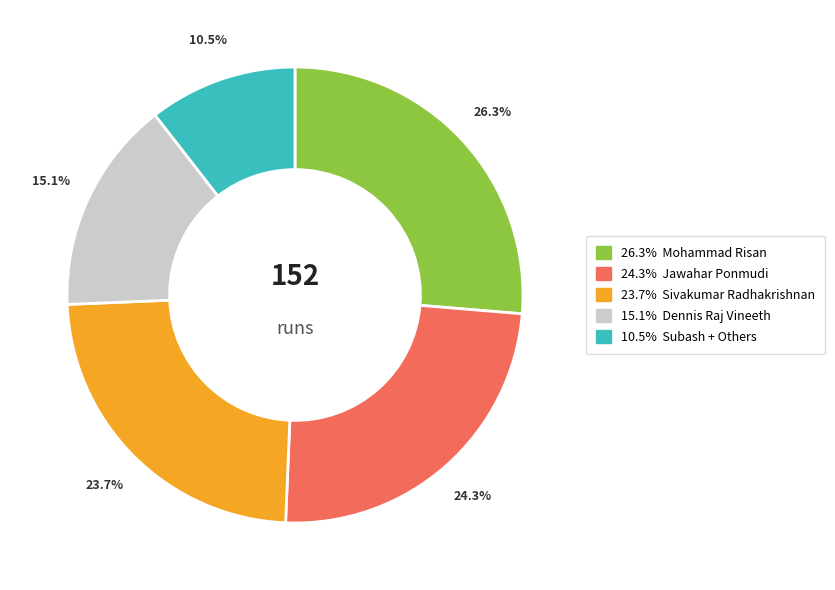

Is there a majority slice in this chart?

No